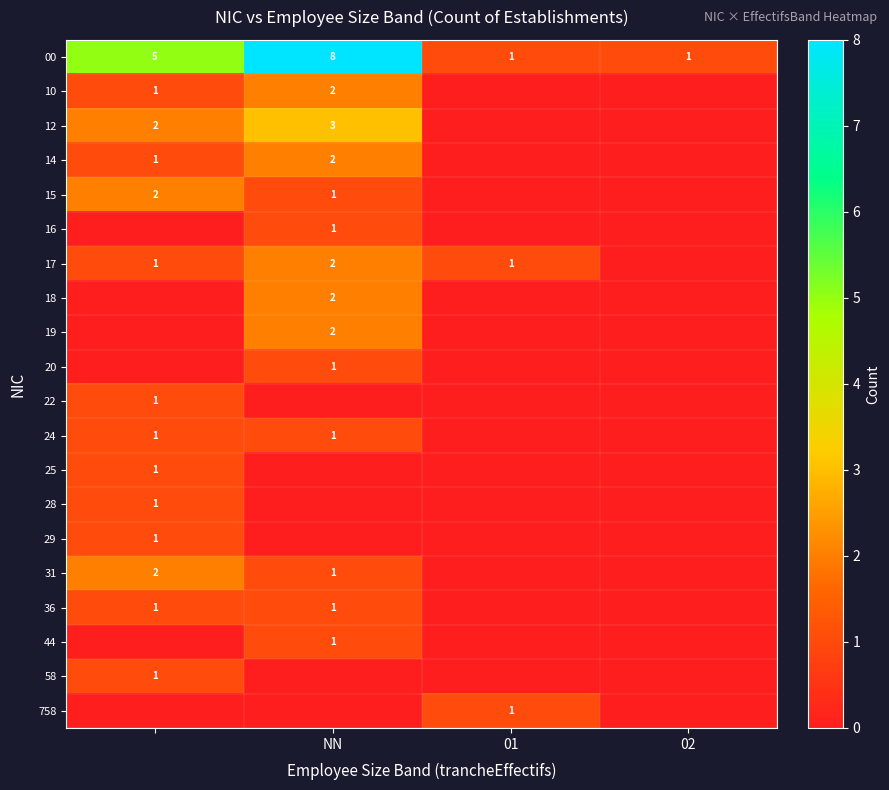

True or false: 12 has a value of 3 at NN.

True